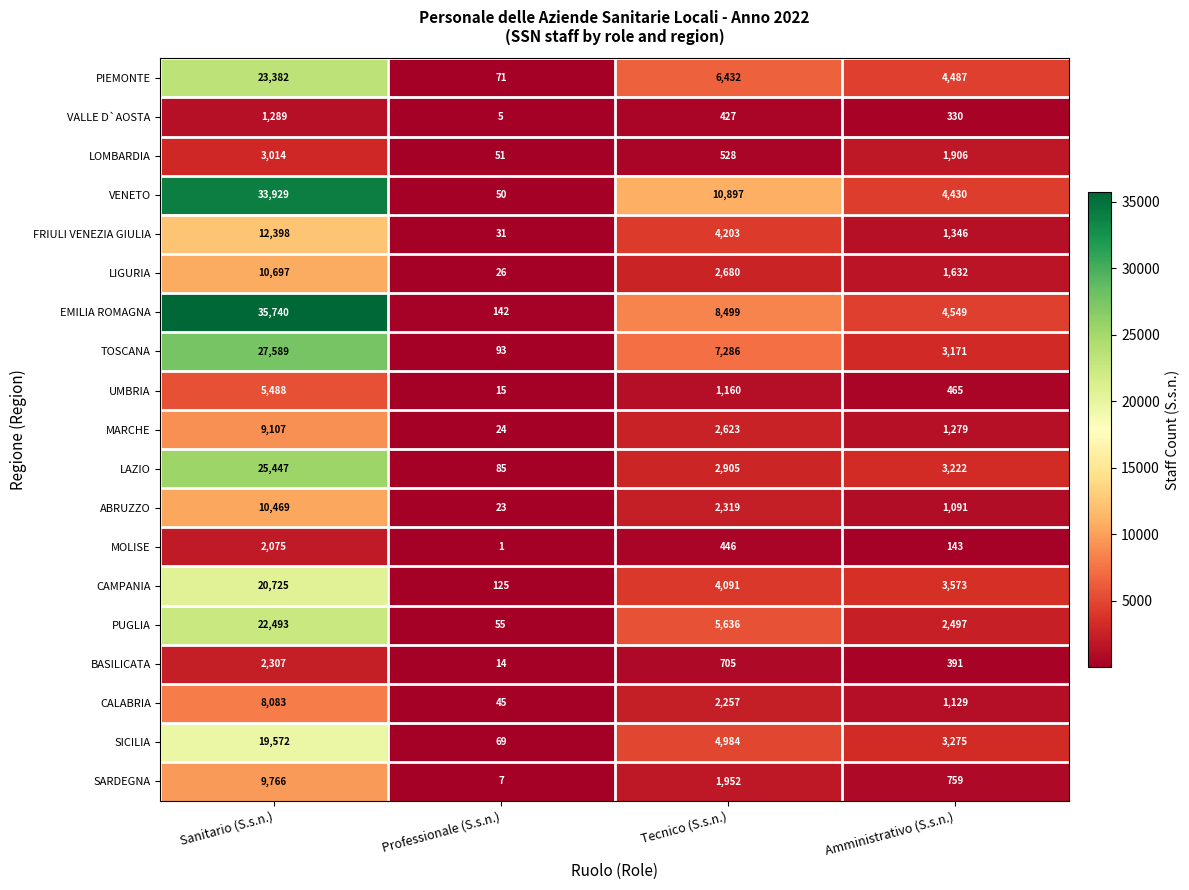

Which series has the largest total across all categories?

VENETO